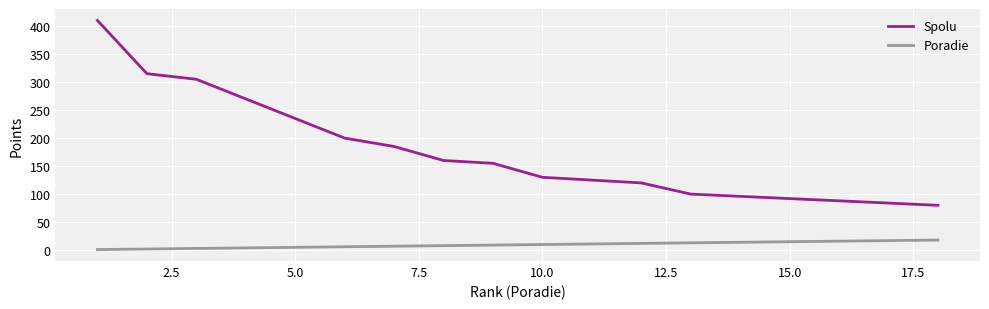

Is this an area chart (filled region under the line)?

No